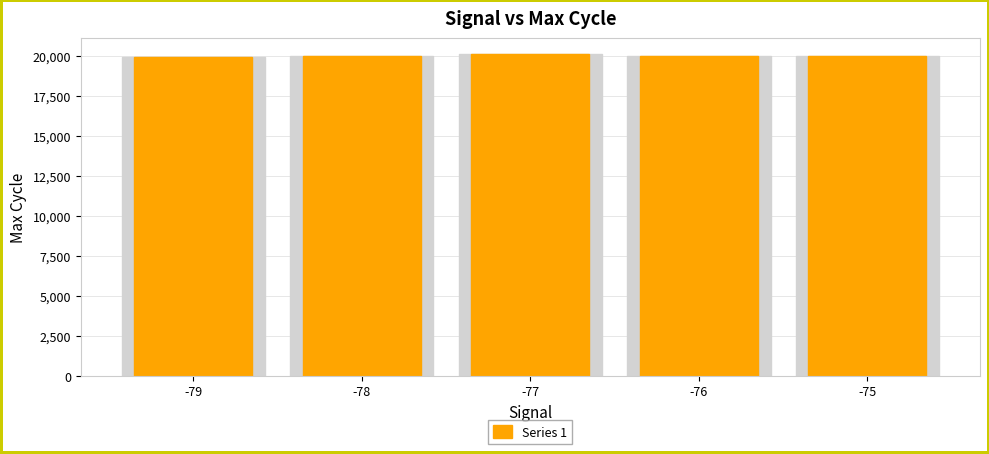

List the labels in order of value, largest first.

-77, -78, -76, -75, -79